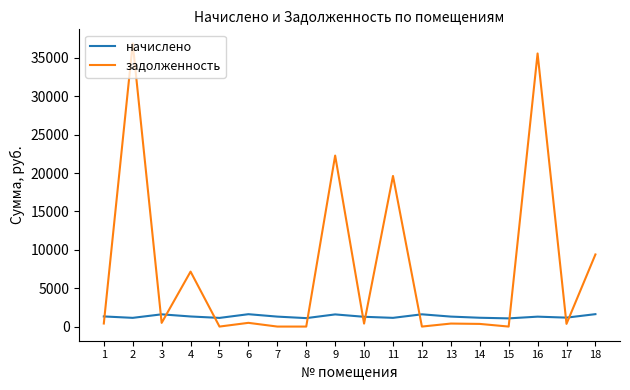

After their last crossing, which series has the higher values: начислено or задолженность?

задолженность